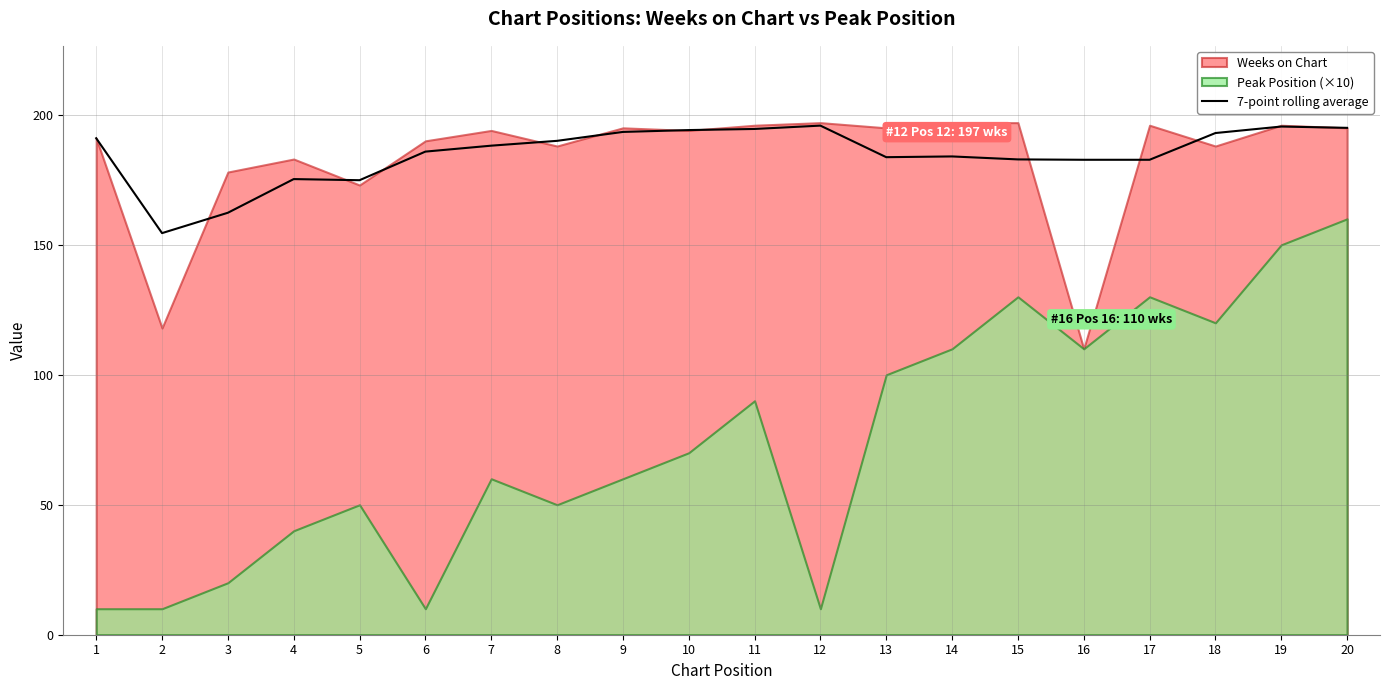

Approximately how many times larger is the value at 11 compared to 7?

1.0